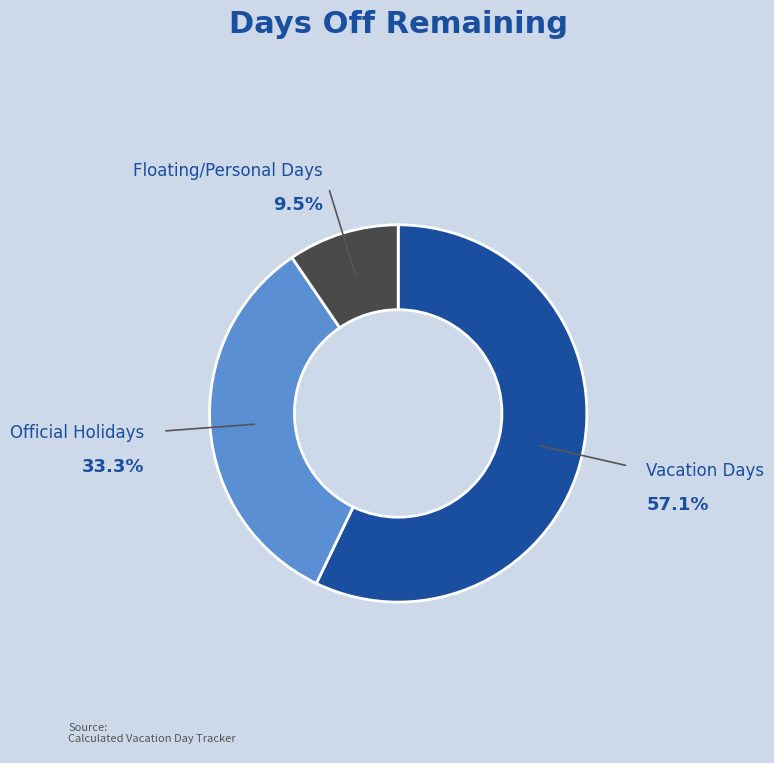

To the nearest percent, what is the average slice percentage?

33%